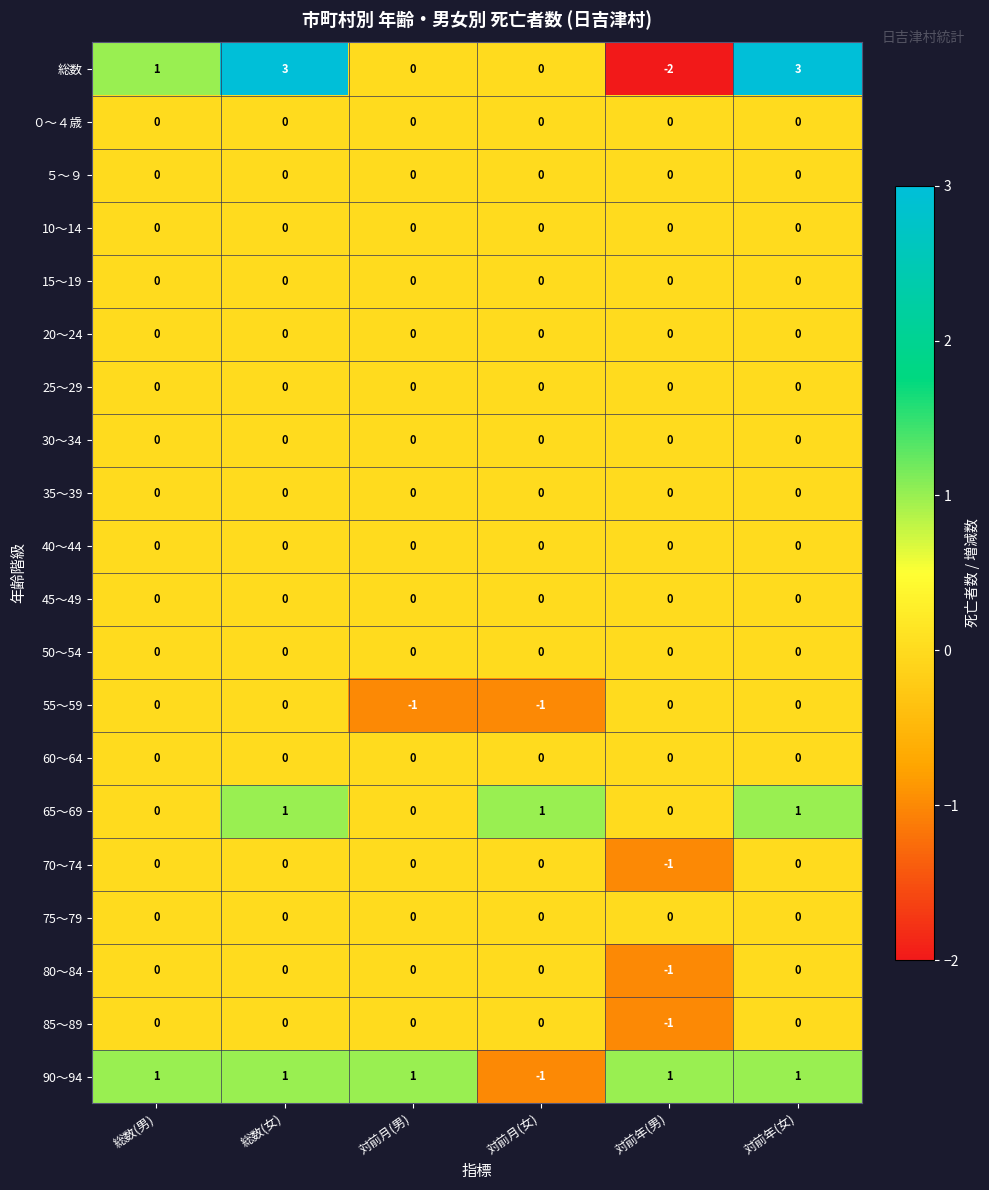

Which series has the largest total across all categories?

総数